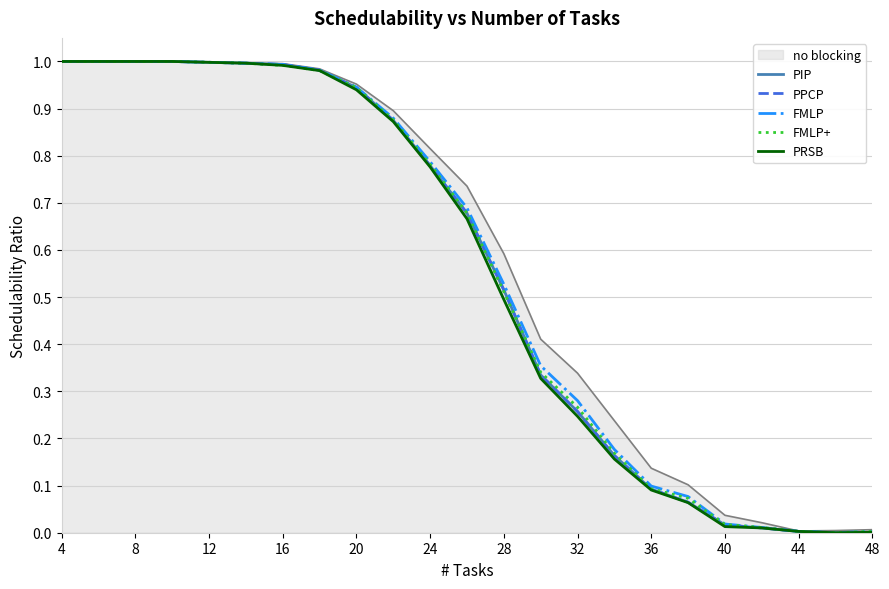

List the series in order of their peak value, lowest first.

PIP, PPCP, FMLP, FMLP+, PRSB